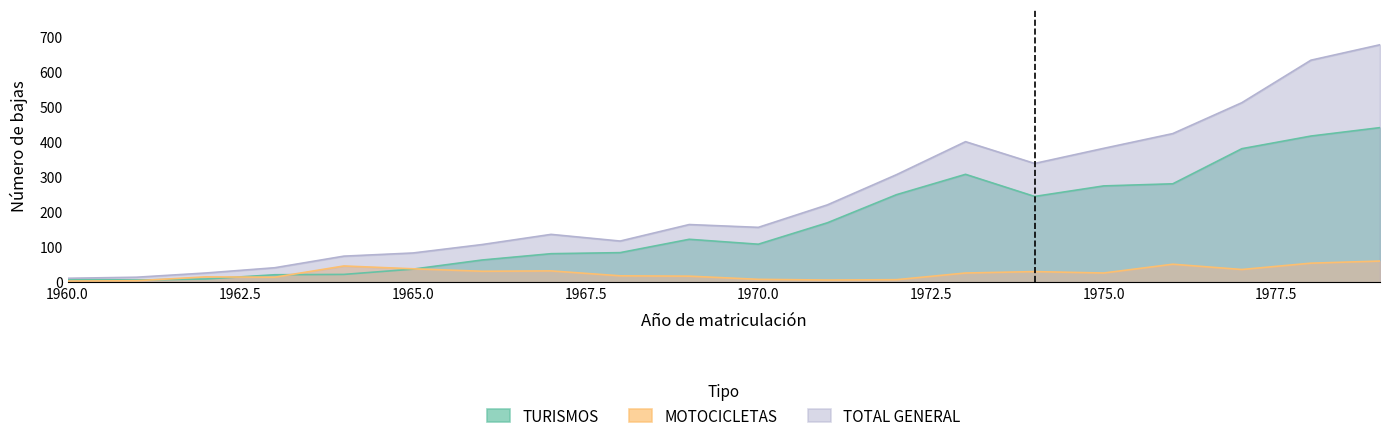

What is the maximum value shown in the chart?

676